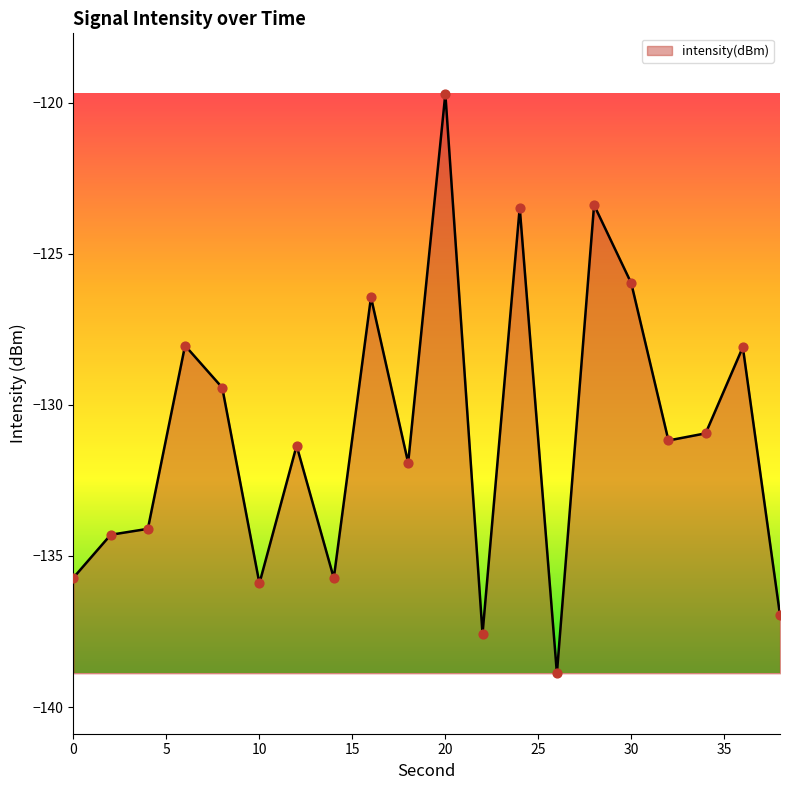

What is the difference between the maximum and minimum values?

19.2